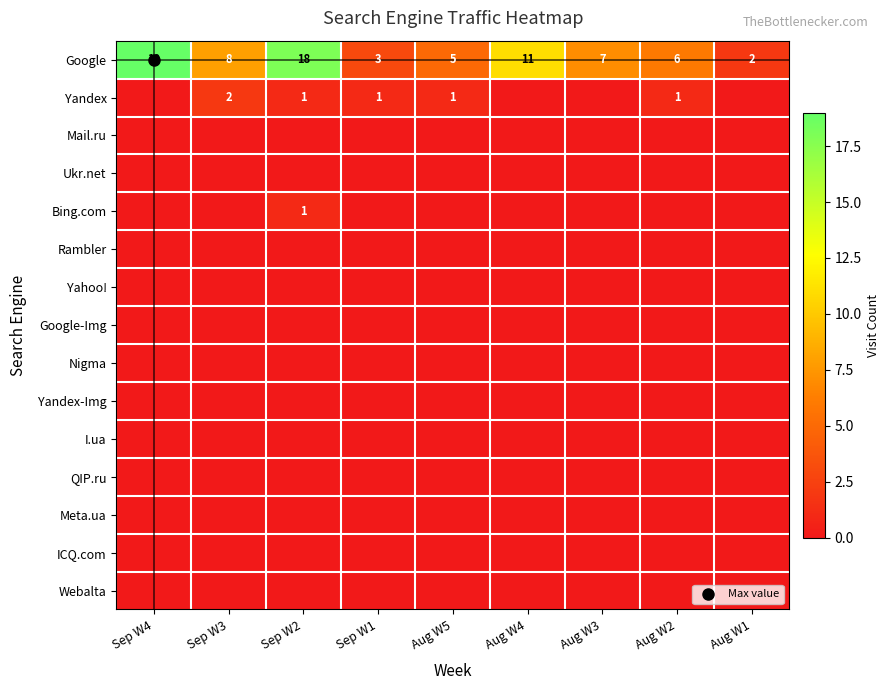

Which series has the largest total across all categories?

Google